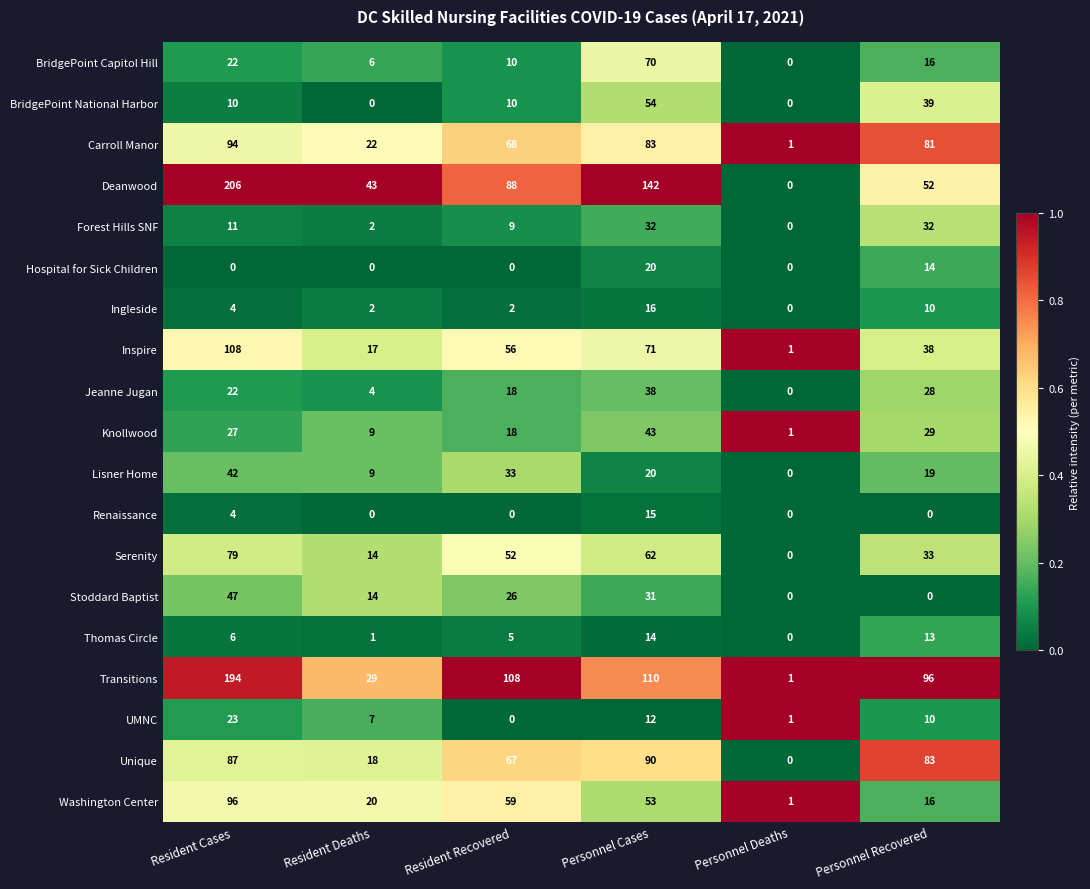

What is the difference between the second highest and minimum values in the Transitions series?

109